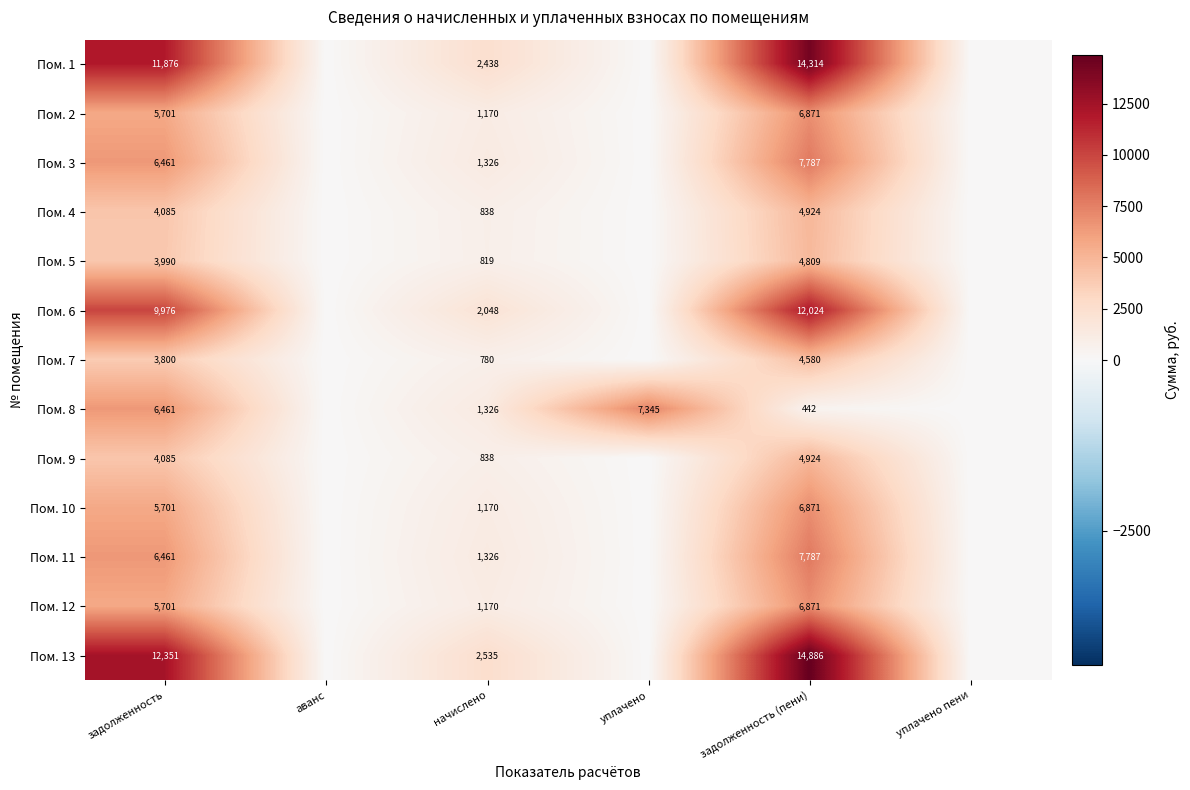

What is the total value across all series at начислено?

17784